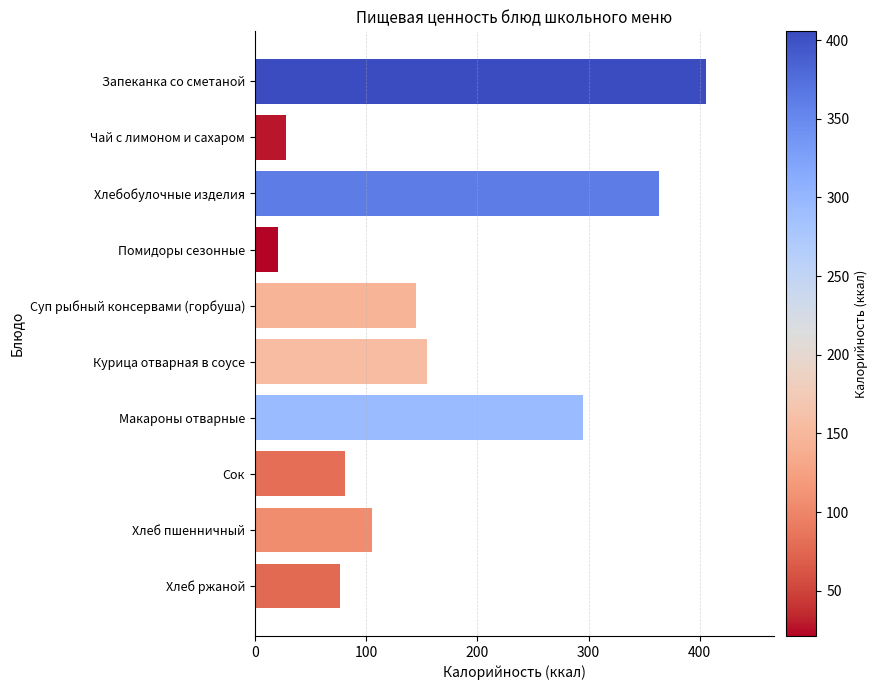

The value at Курица отварная в соусе is 154.8. True or false?

True